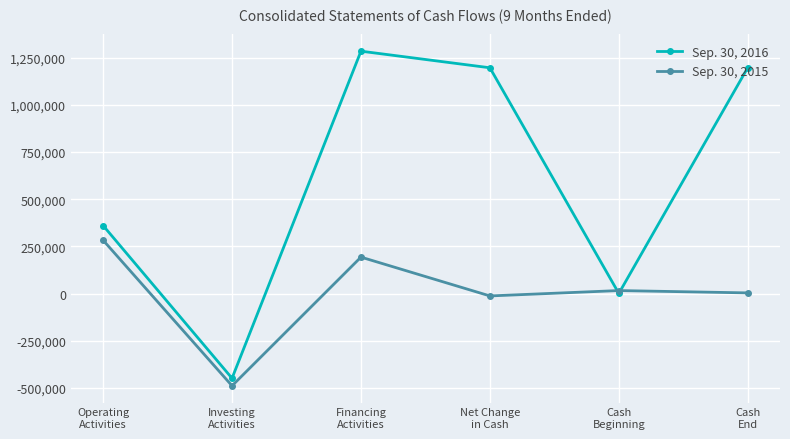

The value of Sep. 30, 2016 at Cash
End is 1197692. True or false?

True